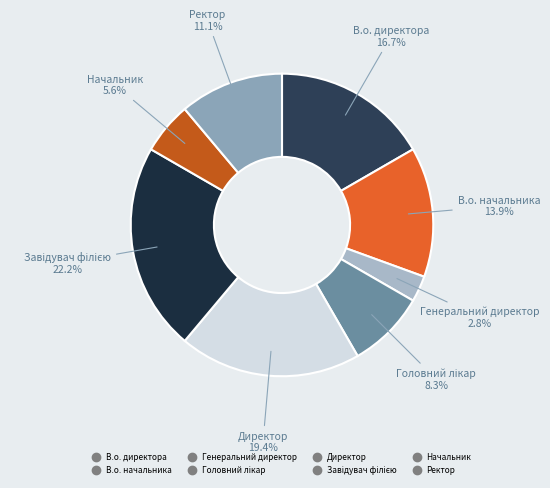

Do В.о. начальника and Генеральний директор together represent more than half of the pie?

No